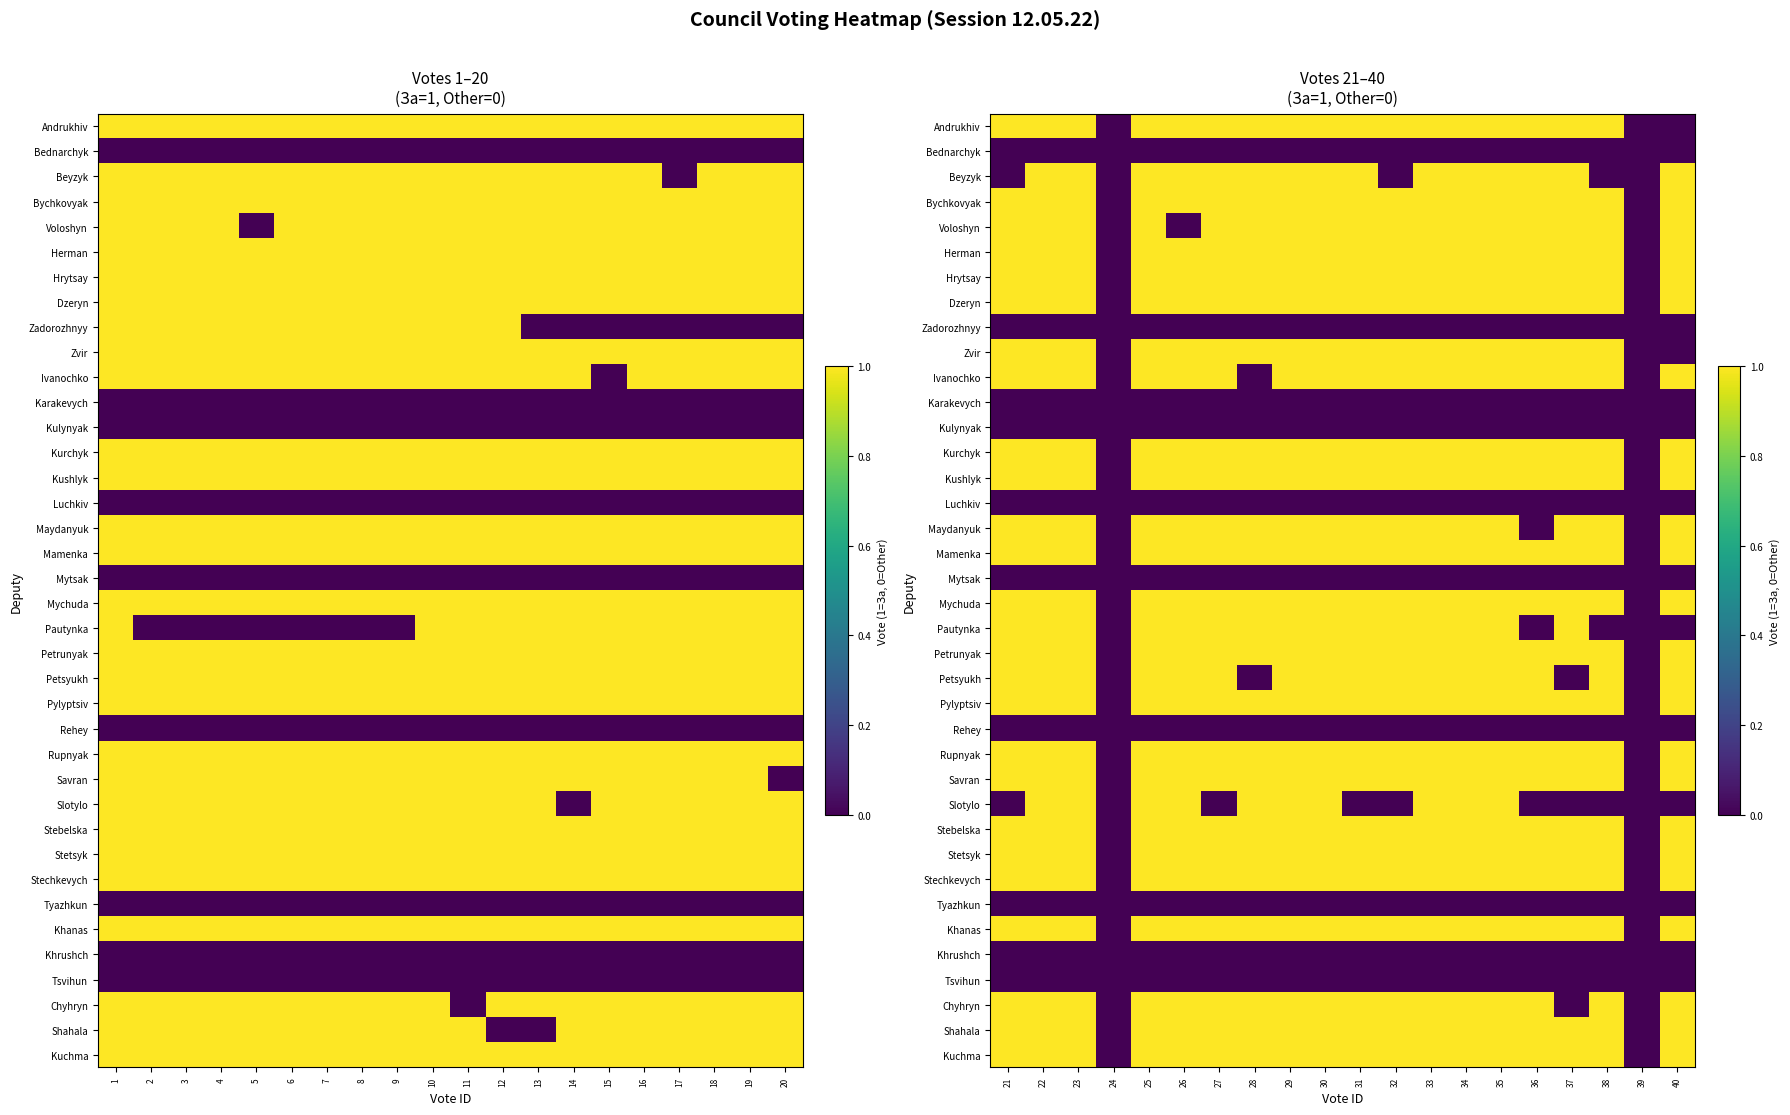

At which category does the chart reach its peak across all series?

21